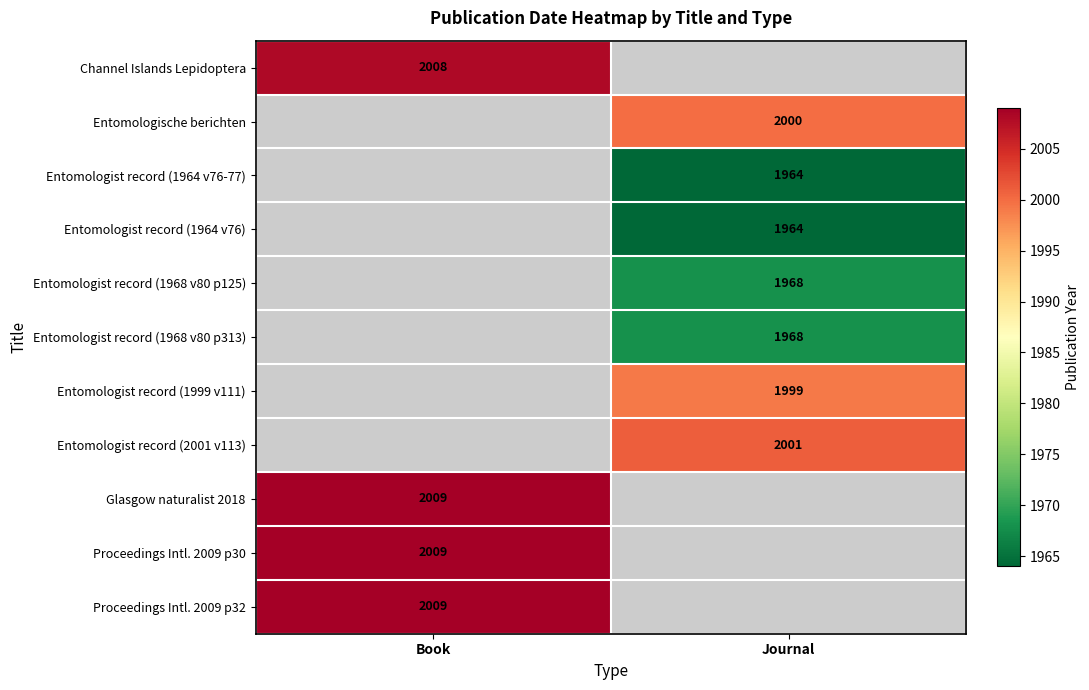

The Entomologist record (1968 v80 p125) series shows 3073 at Journal. True or false?

False